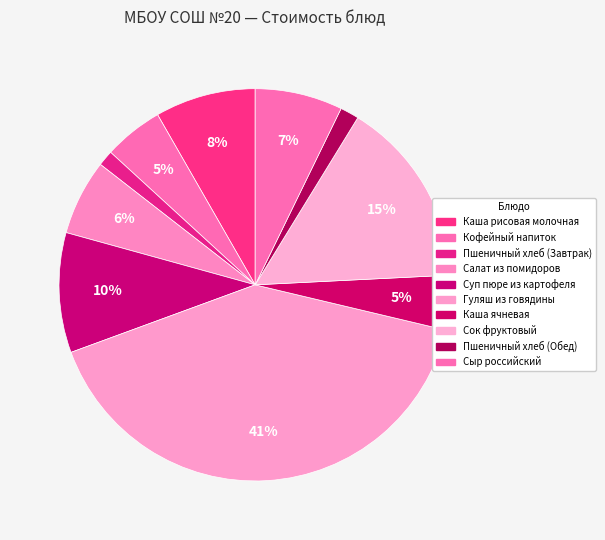

Does Сыр российский represent more than half of the total?

No